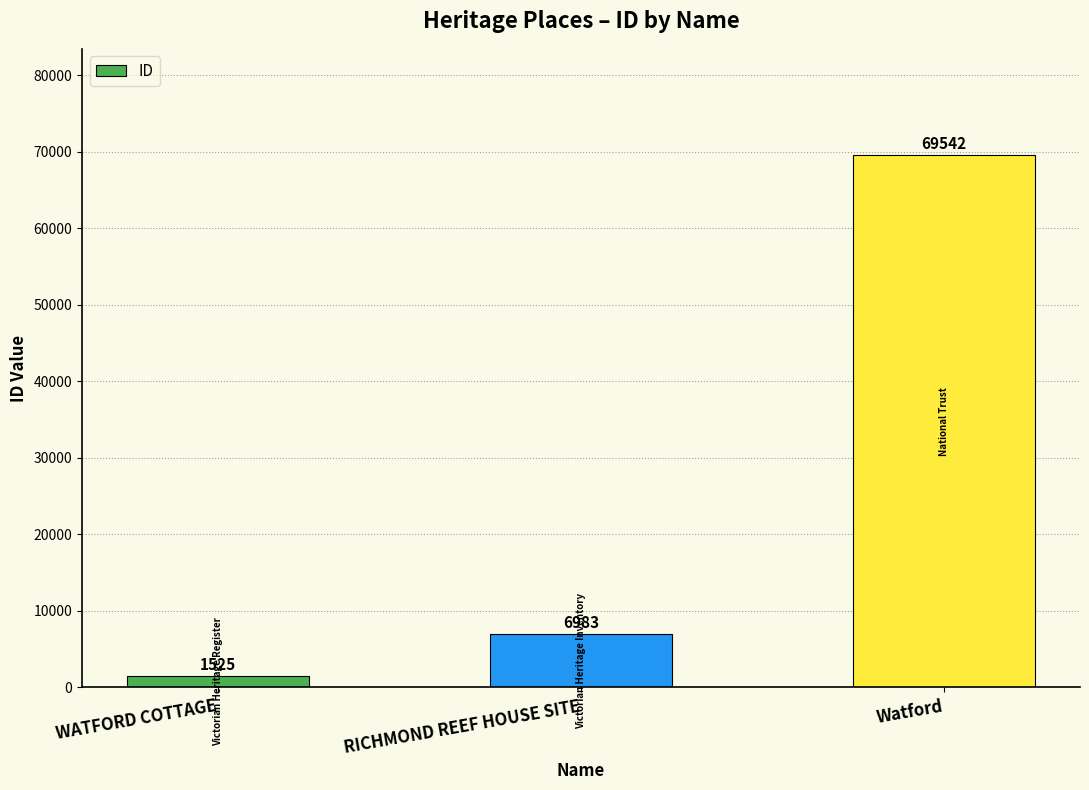

What value does the data have at RICHMOND REEF HOUSE SITE, to the nearest 100?

7000